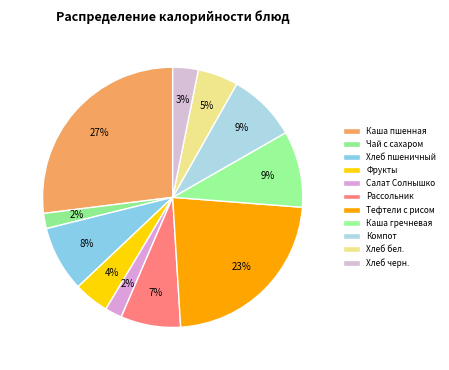

Count the number of slices in the pie.

11